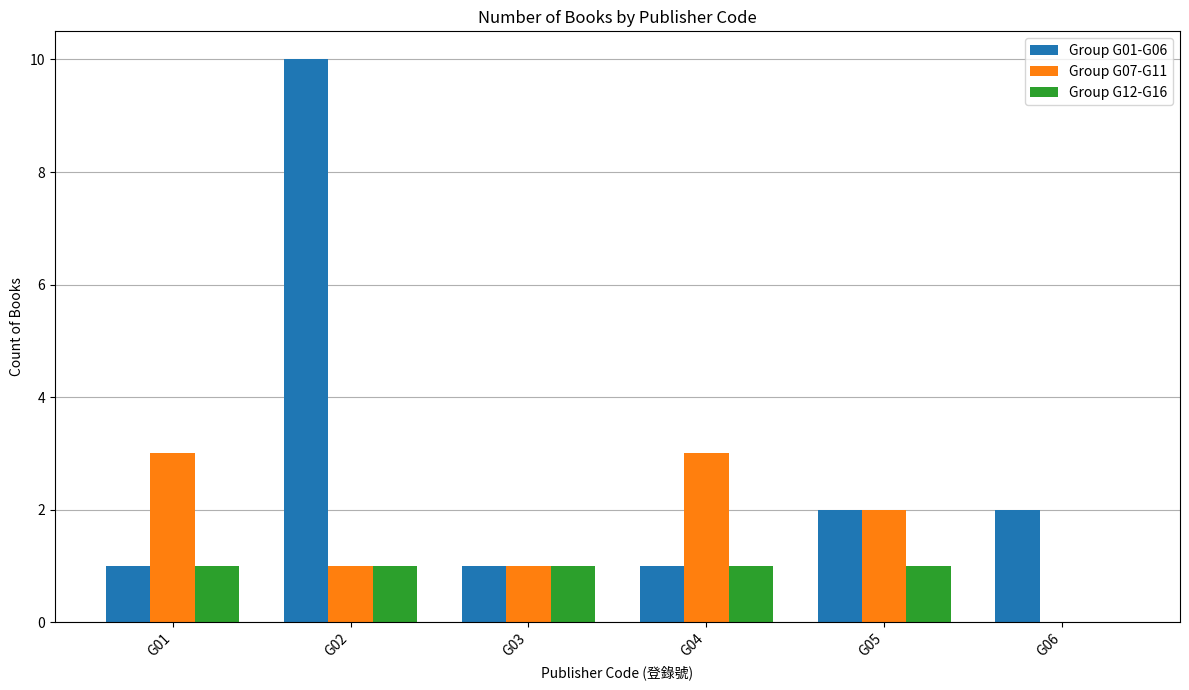

Reading left to right, list all the values displayed in this chart.

Group G01-G06: G01=1	G02=10	G03=1	G04=1	G05=2	G06=2
Group G07-G11: G01=3	G02=1	G03=1	G04=3	G05=2	G06=0
Group G12-G16: G01=1	G02=1	G03=1	G04=1	G05=1	G06=0